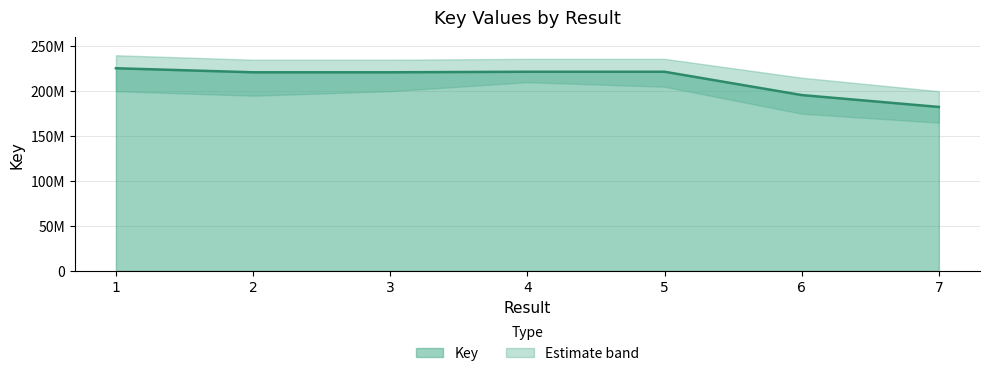

Reading left to right, what are all the values shown in this chart?

225519845	221035541	221035584	221639143	221639186	195695039	182467017